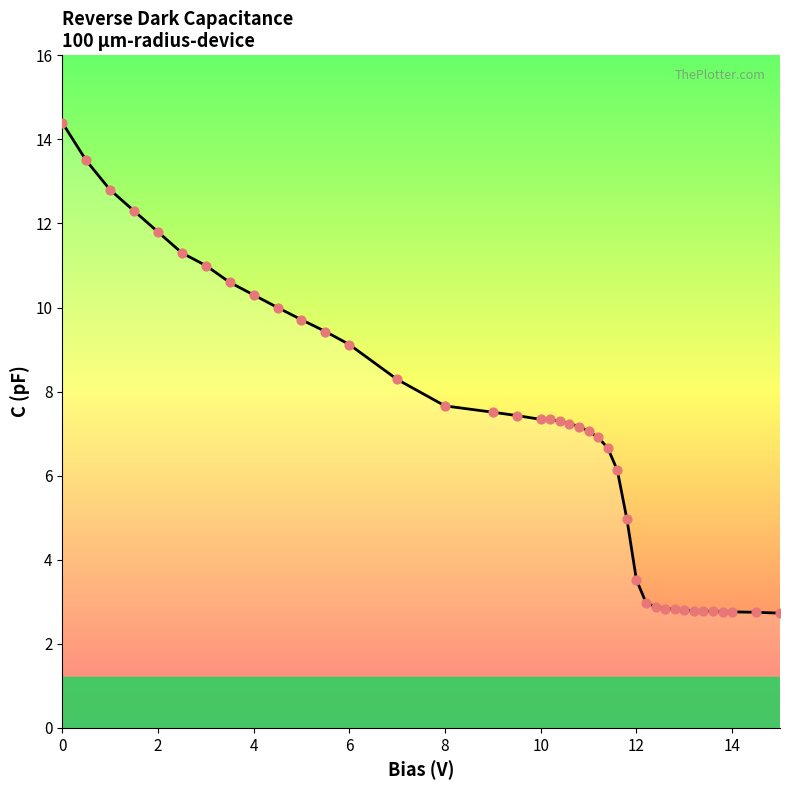

What is the difference between the maximum and minimum values?

11.7